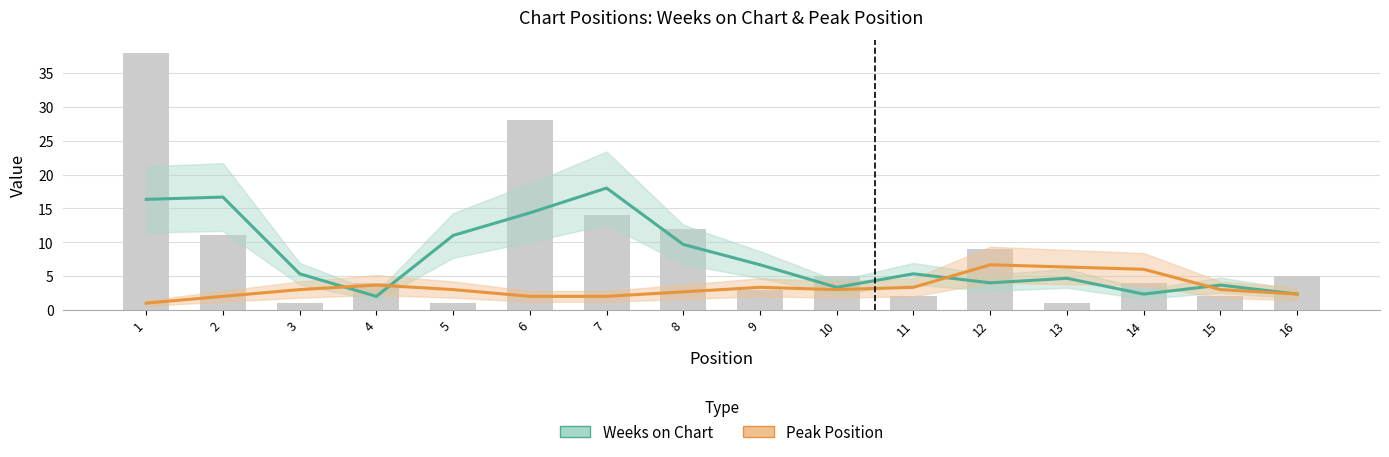

Reading left to right, extract all data points from this chart.

Weeks on Chart: 1=16.3	2=16.7	3=5.3	4=2.0	5=11.0	6=14.3	7=18.0	8=9.7	9=6.7	10=3.3	11=5.3	12=4.0	13=4.7	14=2.3	15=3.7	16=2.3
Peak Position: 1=1.0	2=2.0	3=3.0	4=3.7	5=3.0	6=2.0	7=2.0	8=2.7	9=3.3	10=3.0	11=3.3	12=6.7	13=6.3	14=6.0	15=3.0	16=2.3